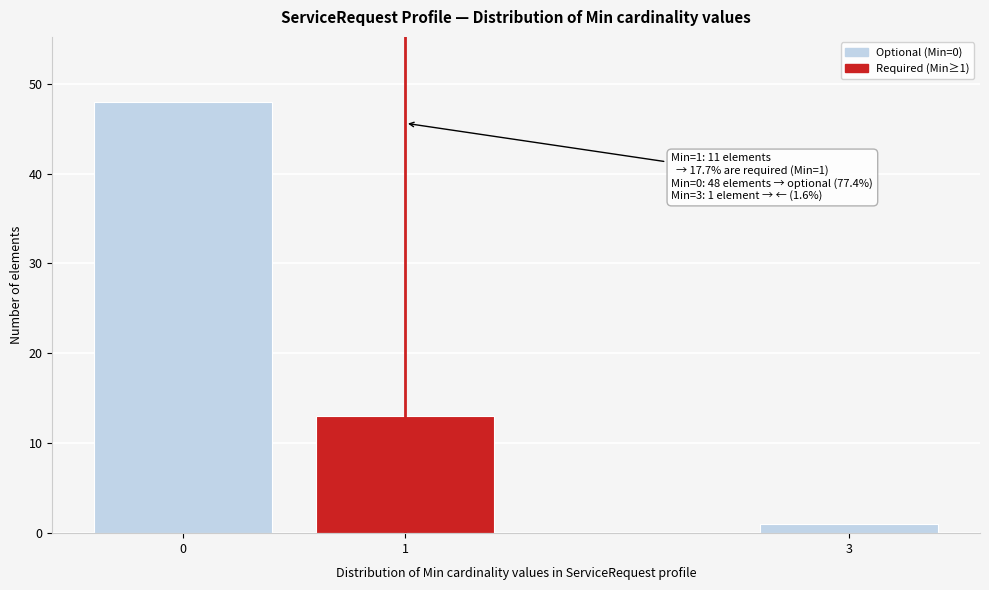

Reading left to right, transcribe all the data shown in this chart.

48	13	1